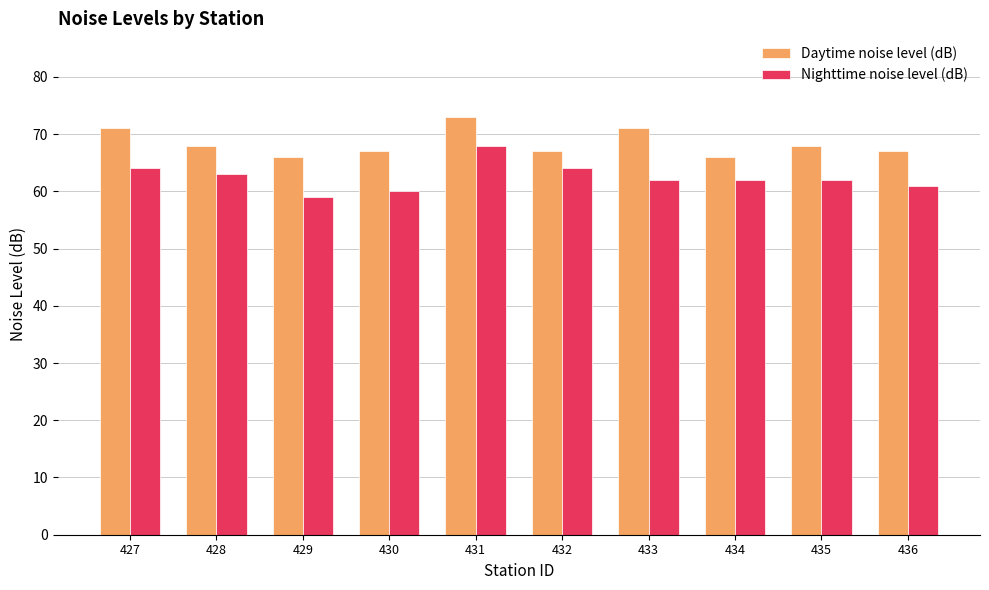

How many data points in Daytime noise level (dB) are less than 68?

5